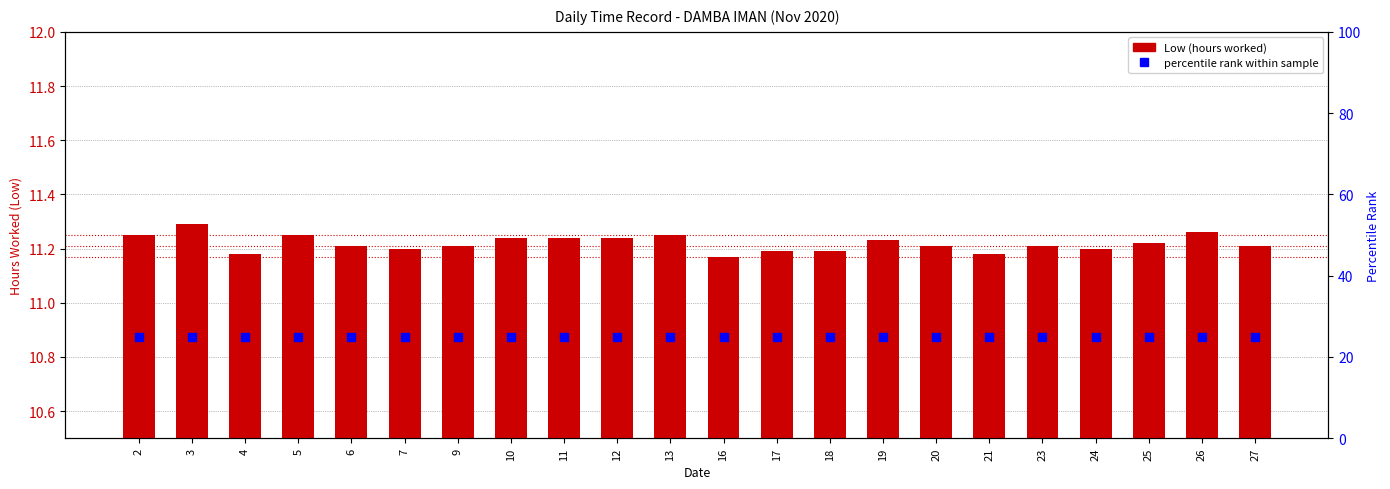

What are all the series names shown in the legend?

Low (hours), percentile rank within sample